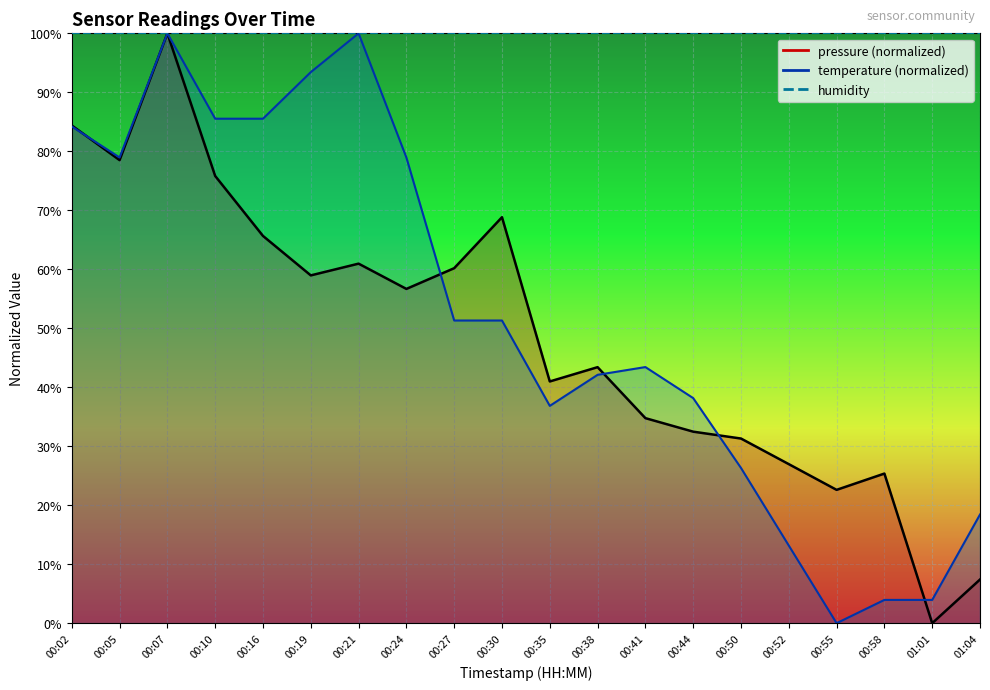

Is the value of pressure at 00:27 greater than the value of temperature at 01:04?

Yes